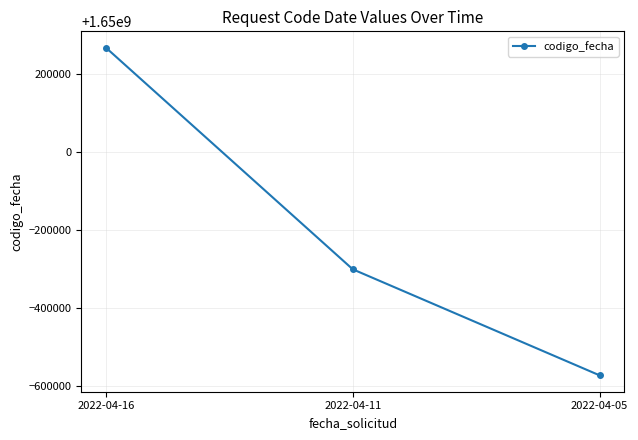

Which label corresponds to the largest value in the chart?

2022-04-16